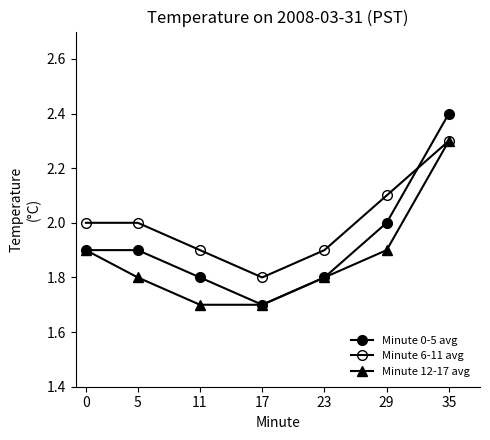

Is it true that Minute 12-17 avg equals 1.8 at 23?

True